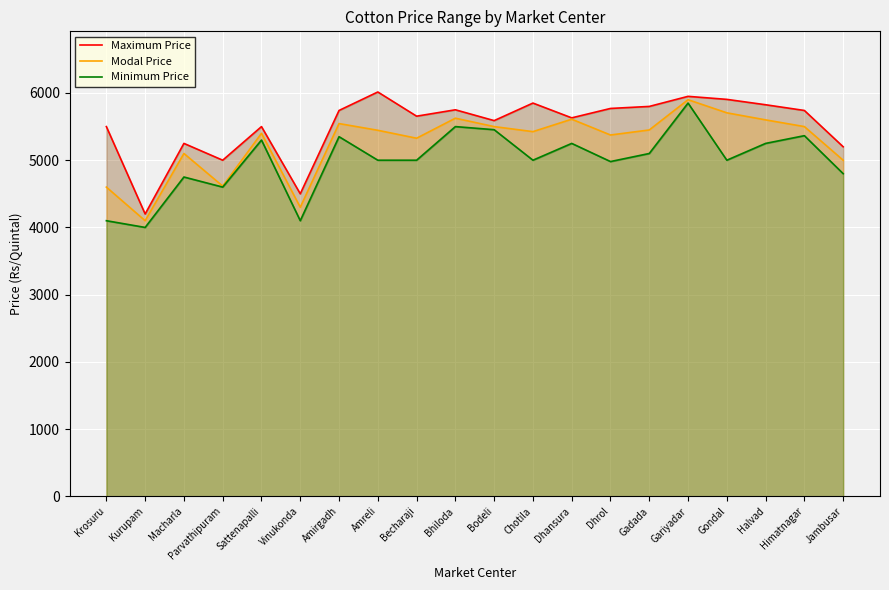

True or false: Maximum Price and Minimum Price cross at least once.

False